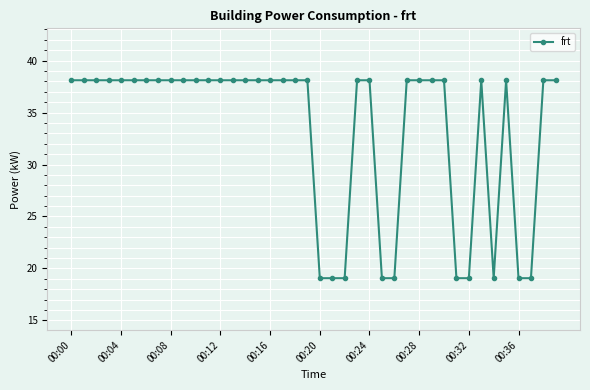

What is the value of the 5th point from the left?

38.1